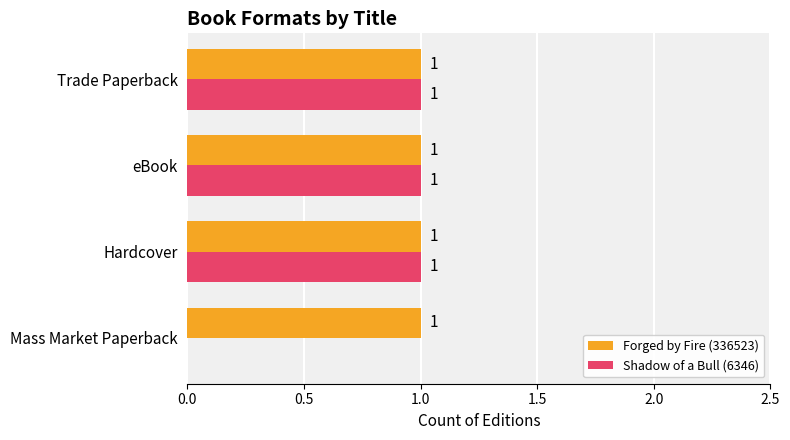

Count the number of categories in the chart.

4